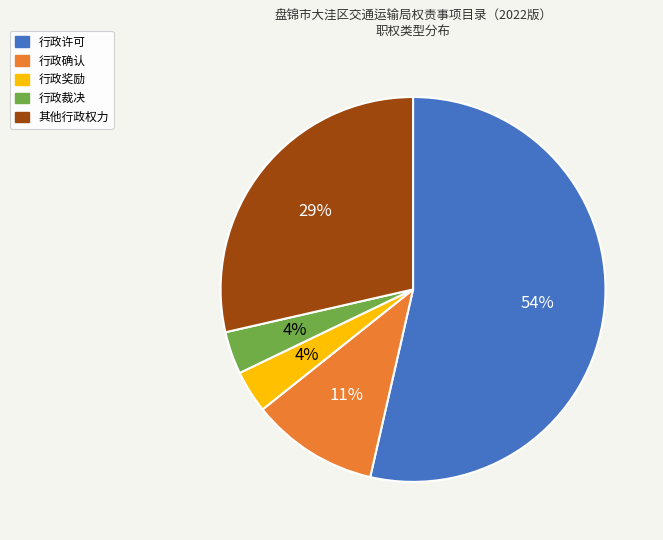

What is the largest slice in the pie chart?

行政许可